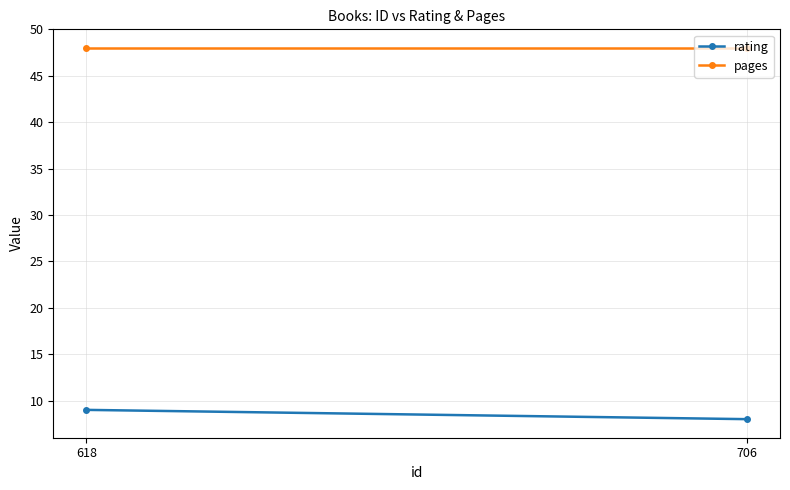

Reading left to right, extract all data points from this chart.

rating: 9	8
pages: 48	48